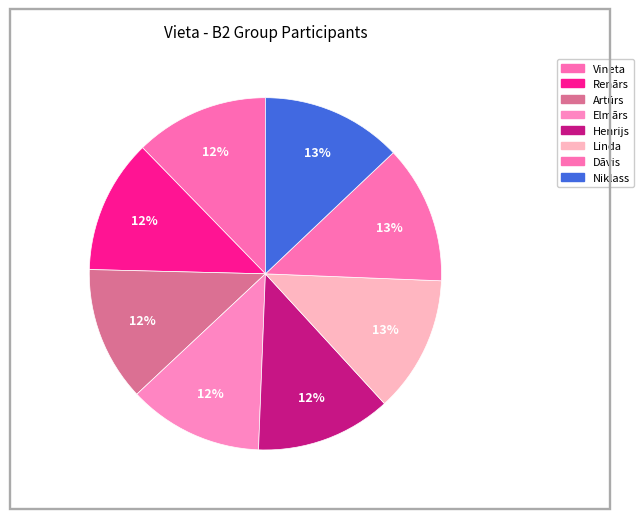

True or false: Renārs accounts for 12% of the total.

True